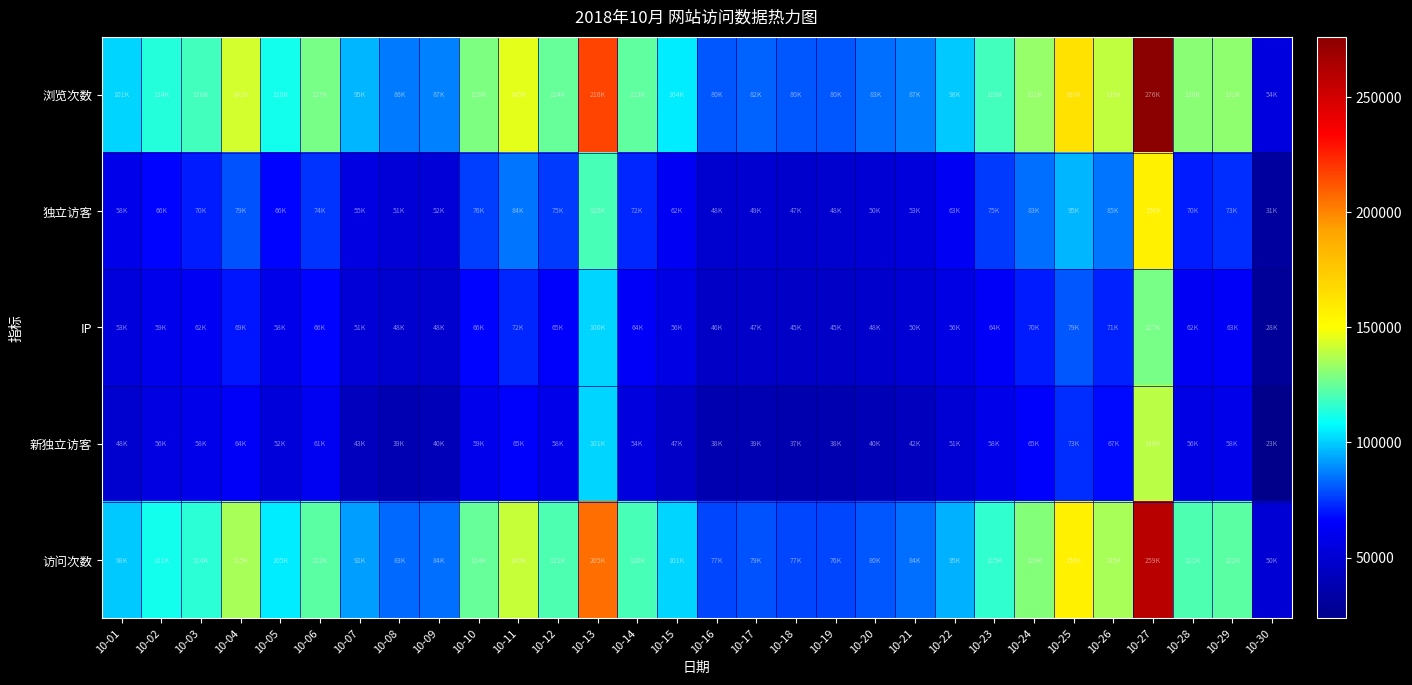

Between 10-15 and 10-11, which is larger?

10-11